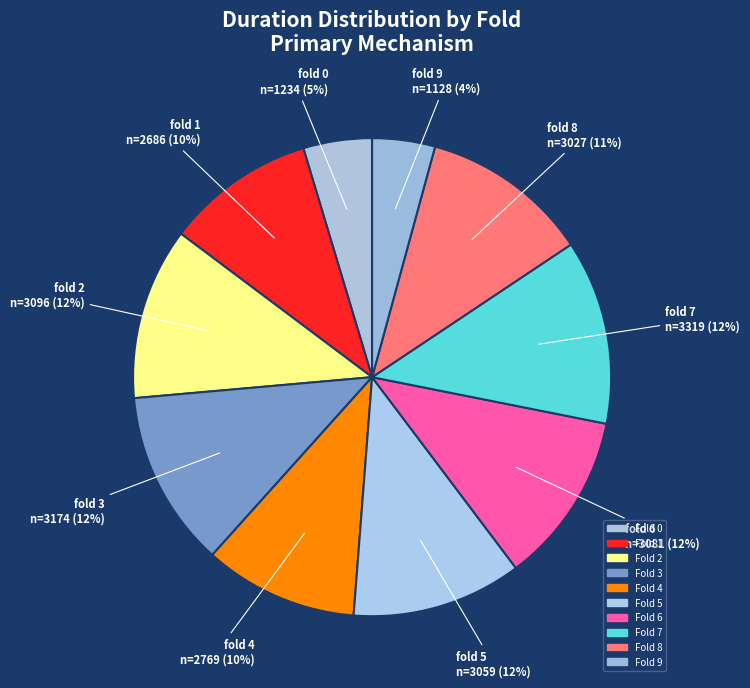

Count the number of slices in the pie.

10